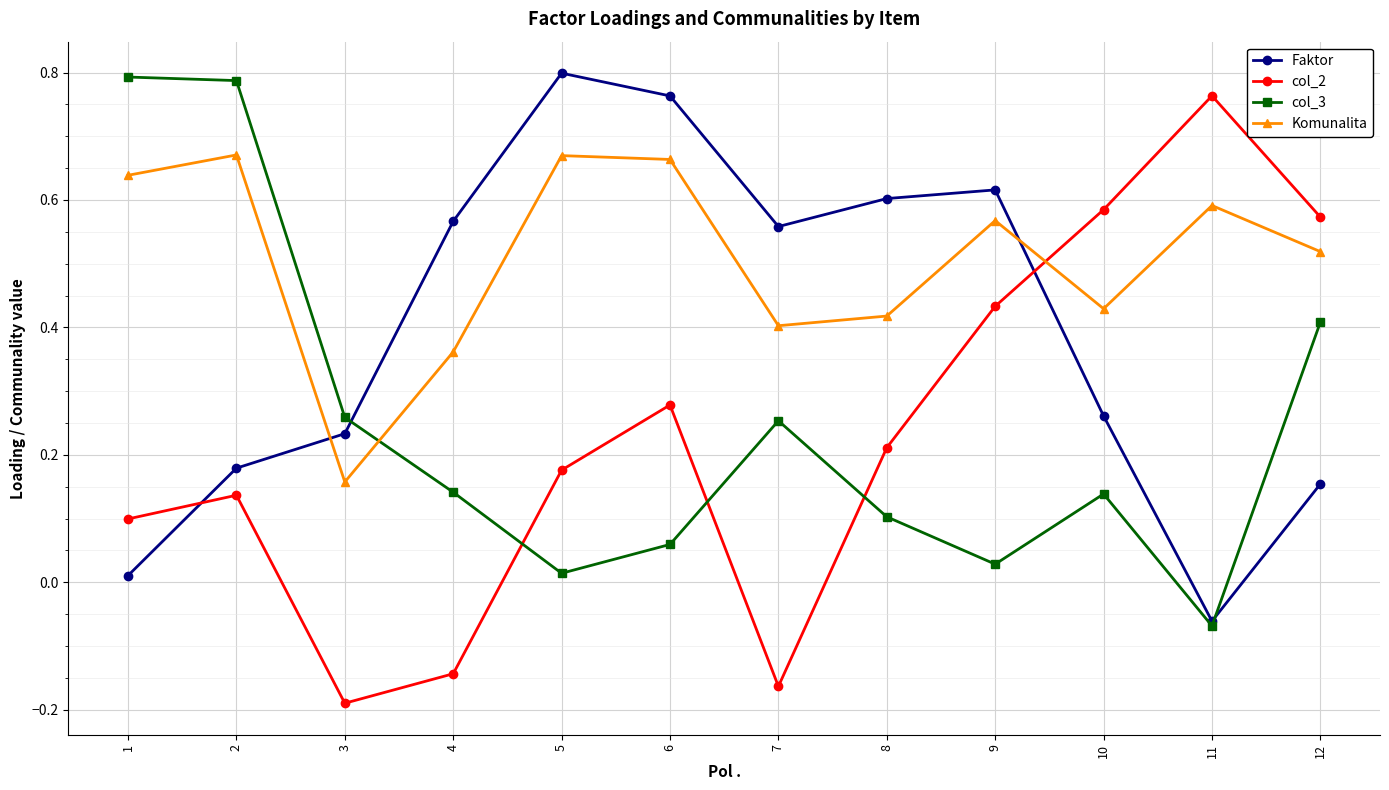

At which category does the chart reach its minimum across all series?

3